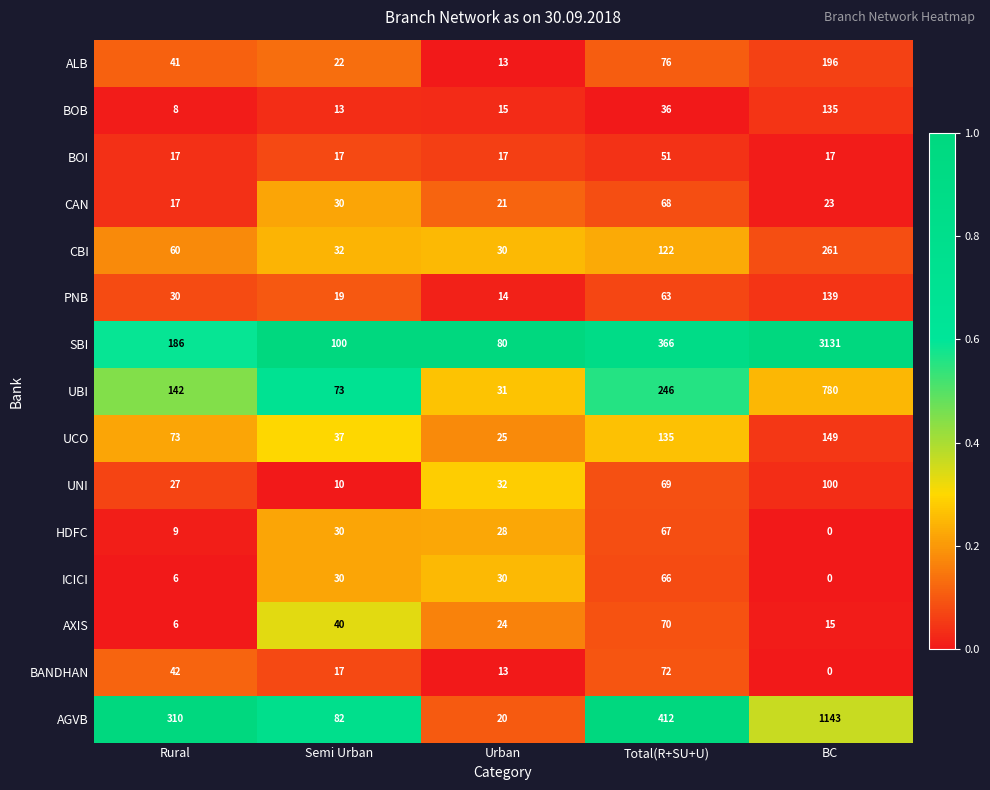

List the series in order of their peak value, highest first.

SBI, AGVB, UBI, CBI, ALB, UCO, PNB, BOB, UNI, BANDHAN, AXIS, CAN, HDFC, ICICI, BOI